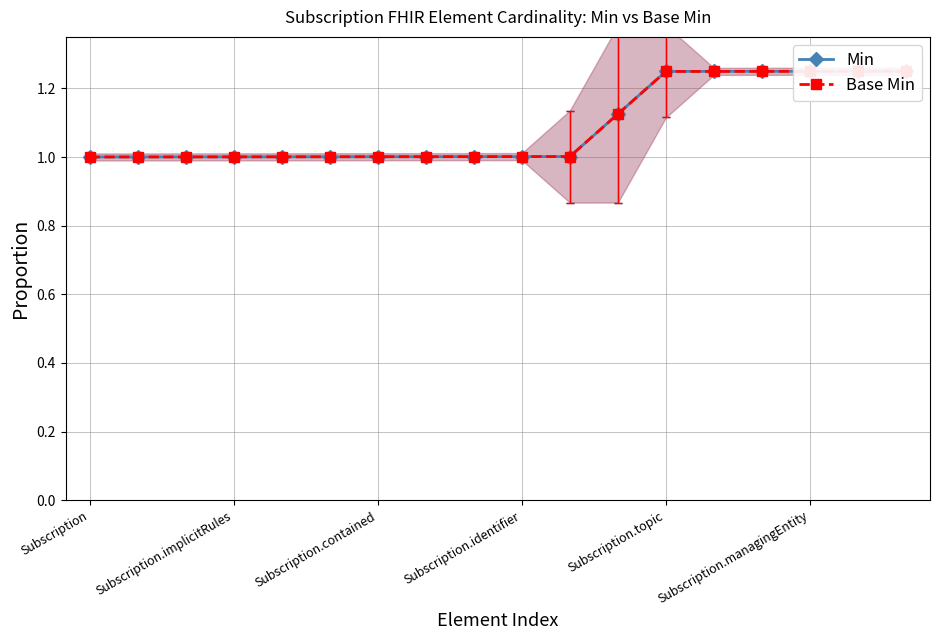

The value of Base Min at Subscription.managingEntity is 1.2. True or false?

True